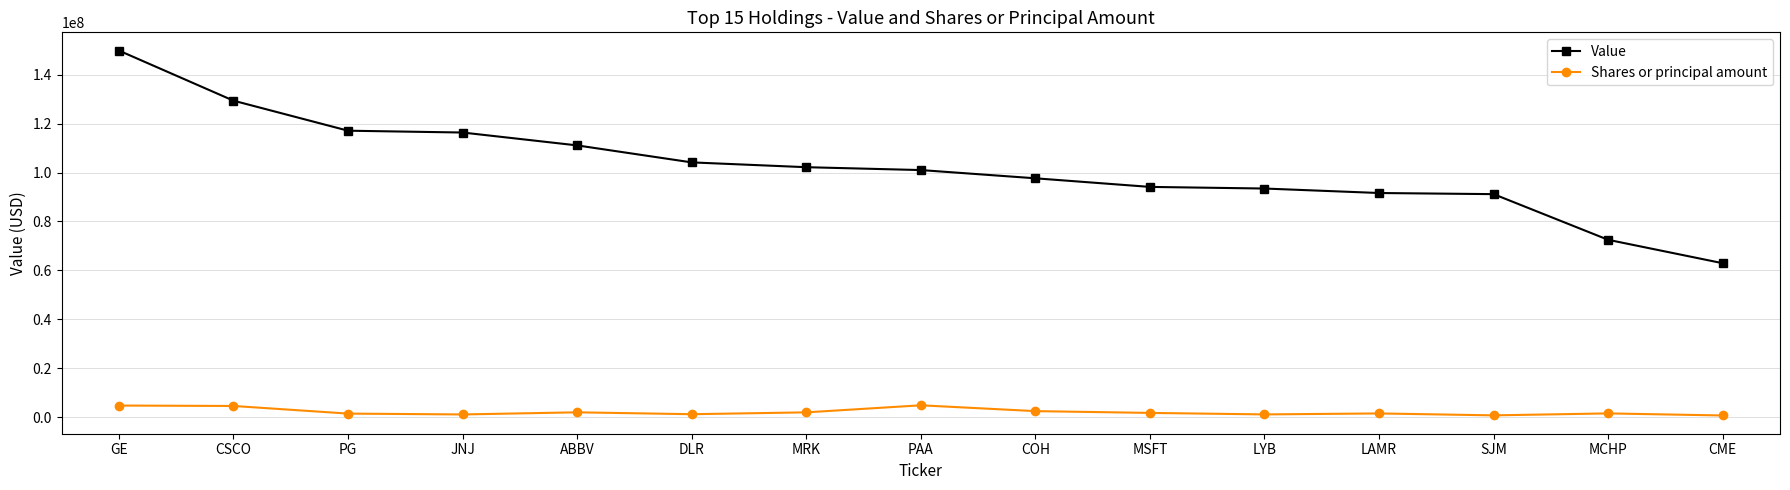

True or false: Shares or principal amount and Value intersect in this chart.

False